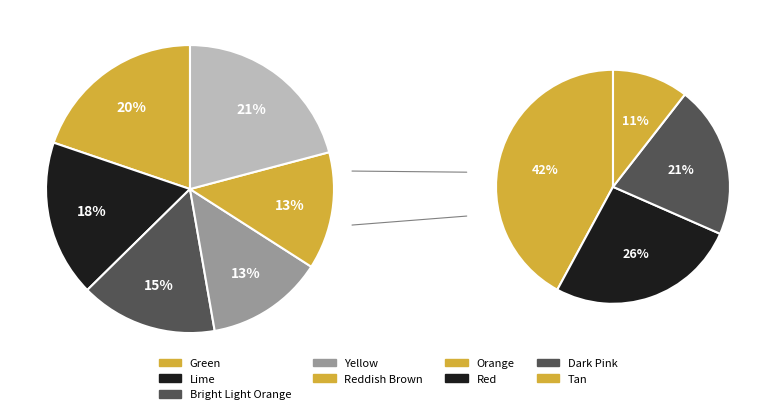

Which has a higher value, Bright Light Orange or Reddish Brown?

Bright Light Orange